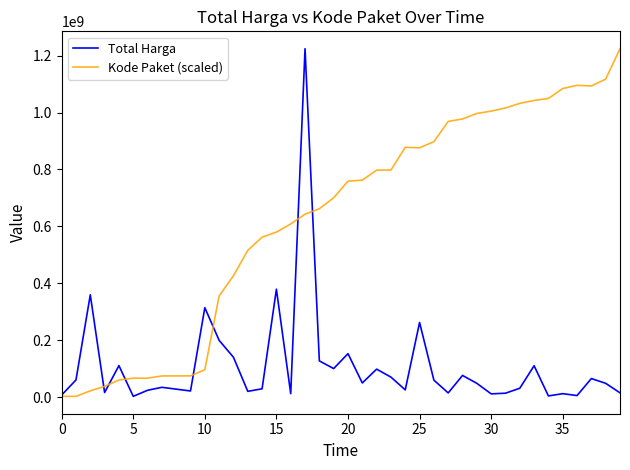

What is the highest value of the Kode Paket (scaled) series?

1224682000.0